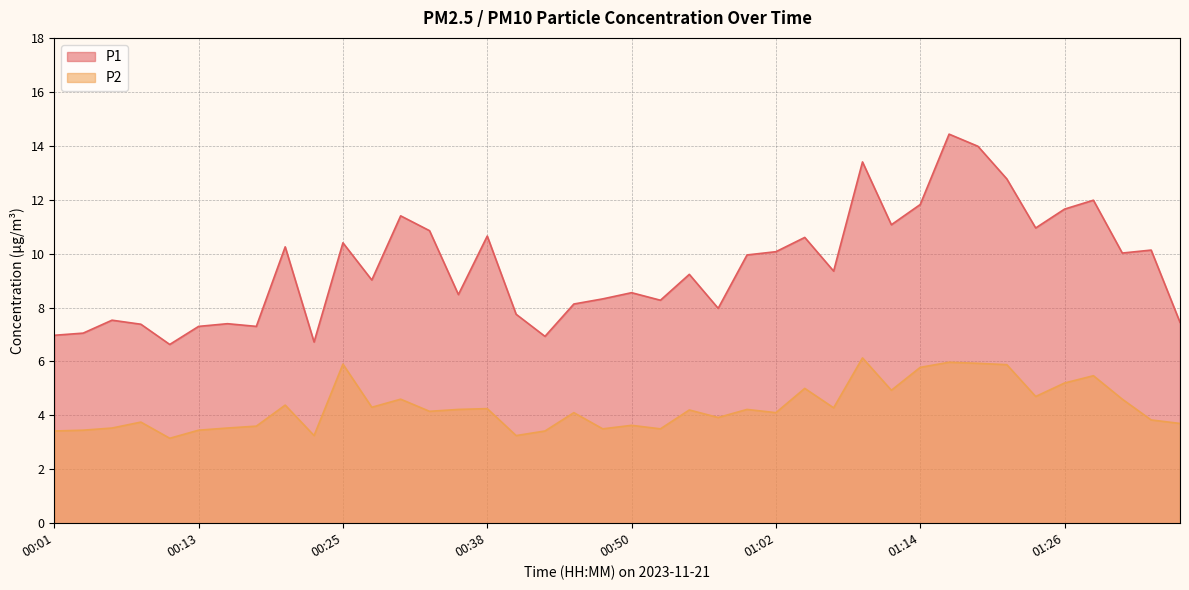

True or false: P2 has more than 1 points higher than both neighbors.

True